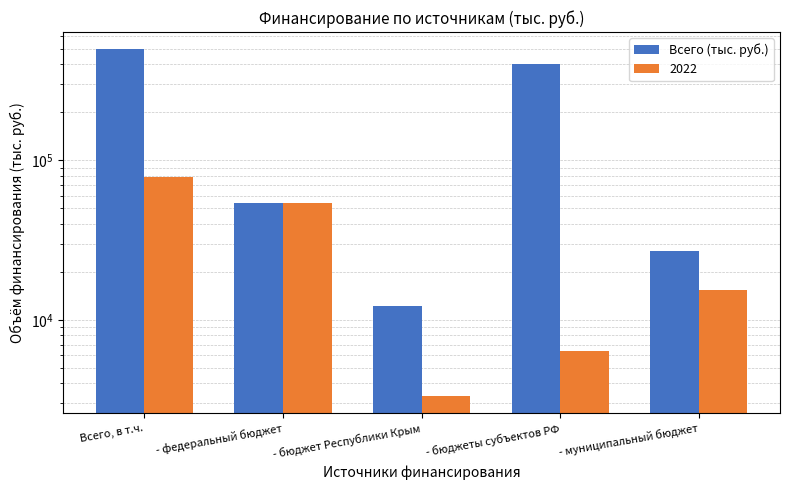

Reading left to right, list all the values displayed in this chart.

Всего, в т.ч.=496435.3	- федеральный бюджет=53888.2	- бюджет Республики Крым=12172.3	- бюджеты субъектов РФ=403482.4	- муниципальный бюджет=26892.3